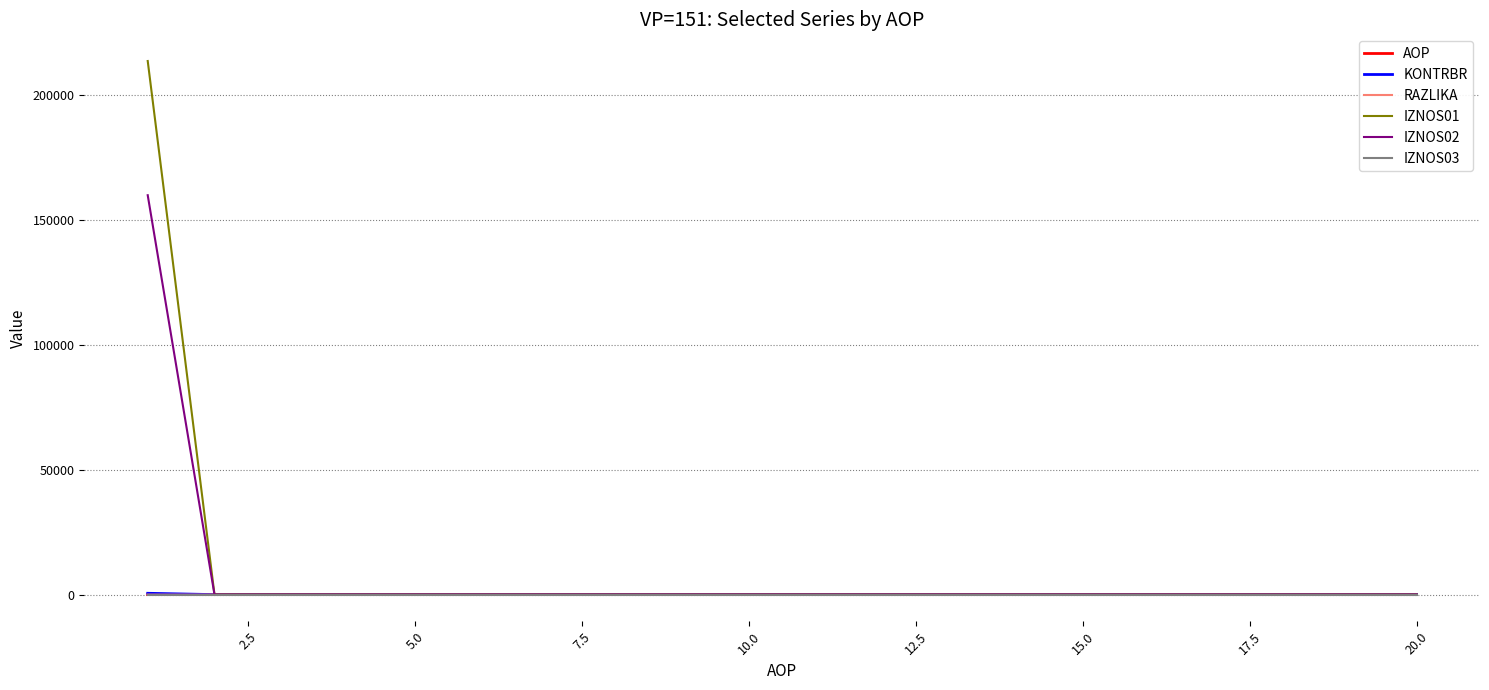

How many lines are shown in the chart?

6